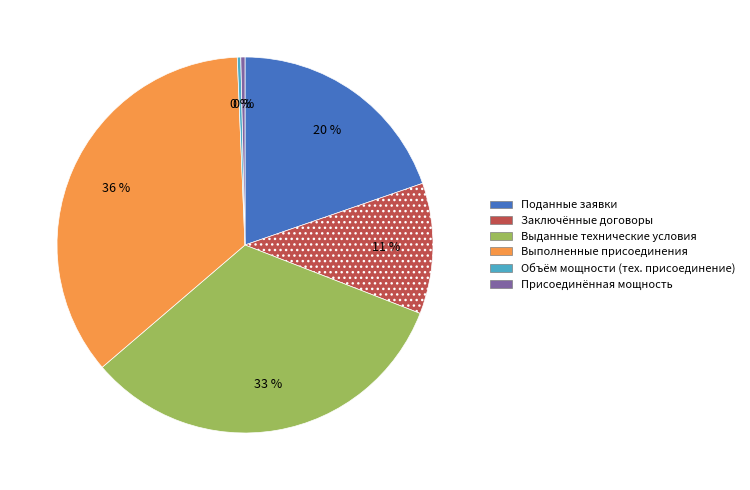

To the nearest percent, what is the average slice percentage?

17%